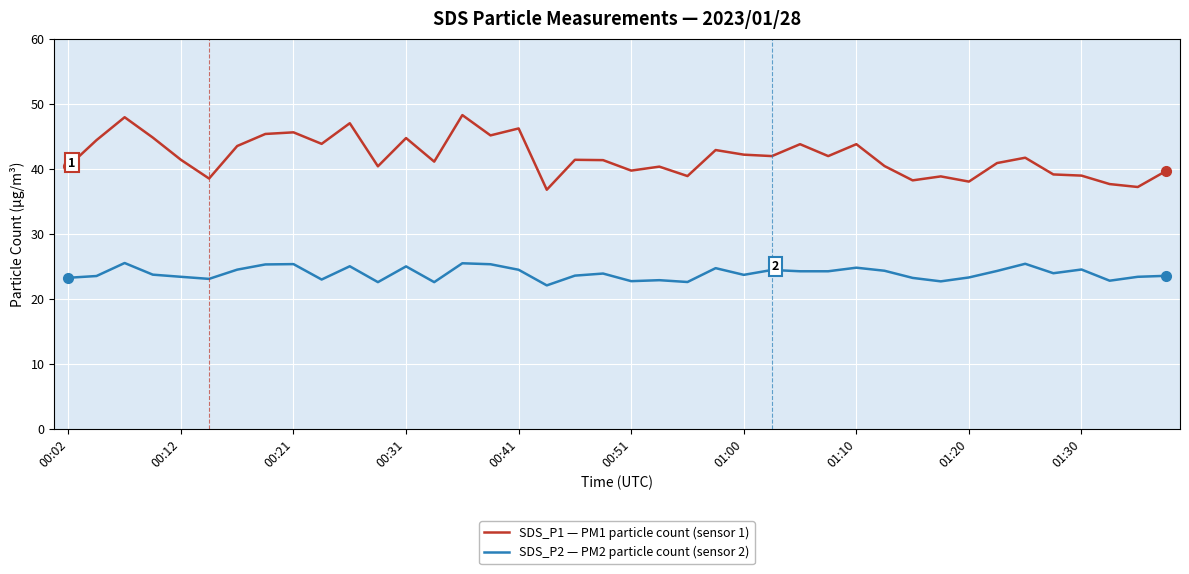

Which series has the largest range (max minus min)?

SDS_P1 — PM1 particle count (sensor 1)